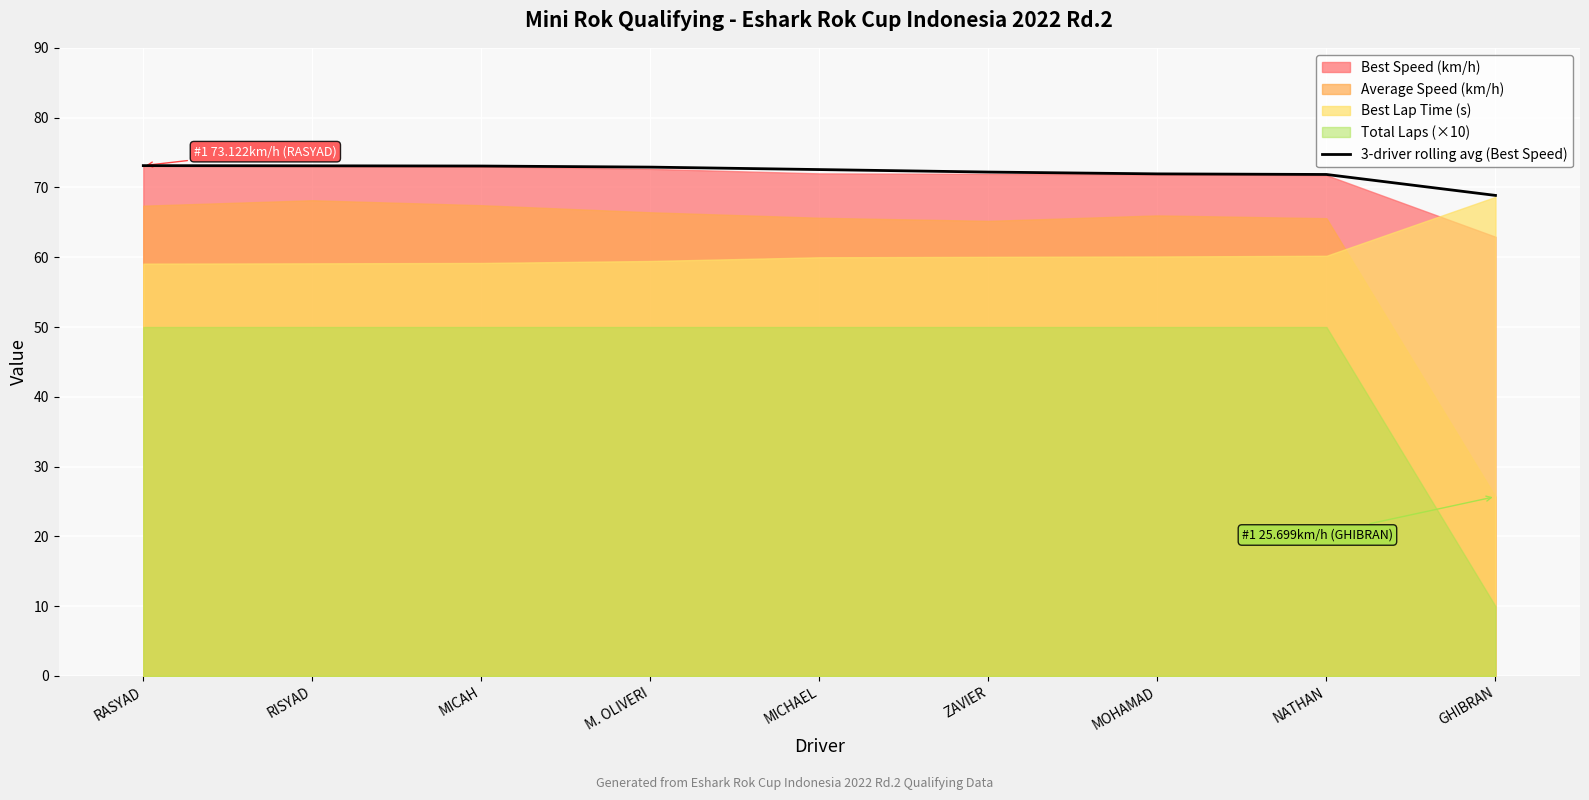

The value at RISYAD is 19.5. True or false?

False